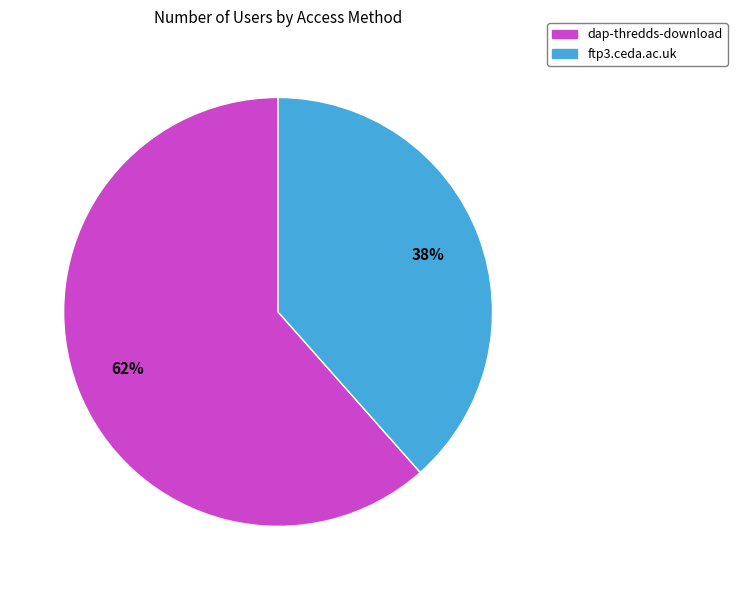

To the nearest percent, what is the combined percentage of dap-thredds-download and ftp3.ceda.ac.uk?

100%